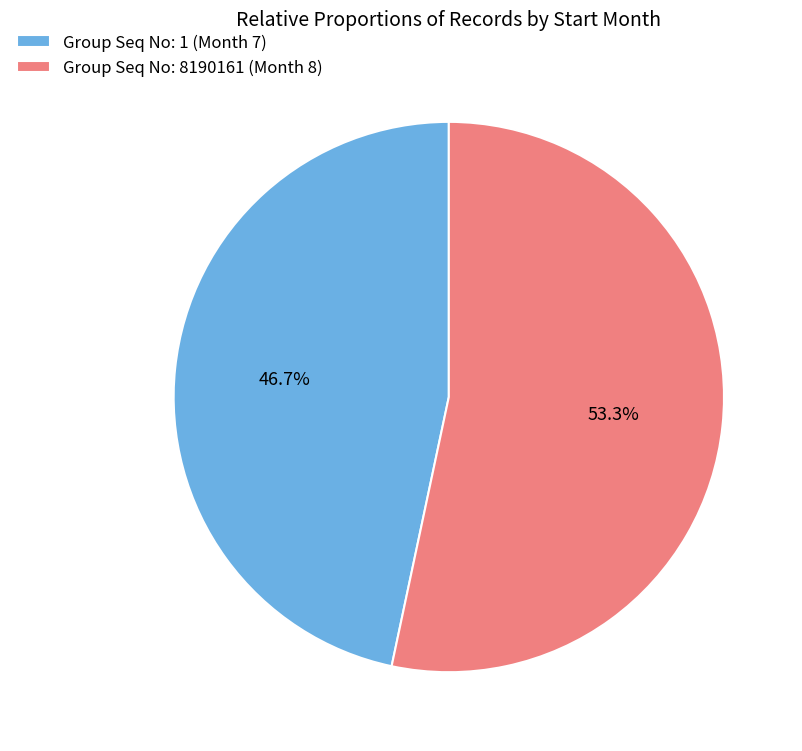

Which category has the smallest portion of the pie?

Group Seq No: 1 (Month 7)